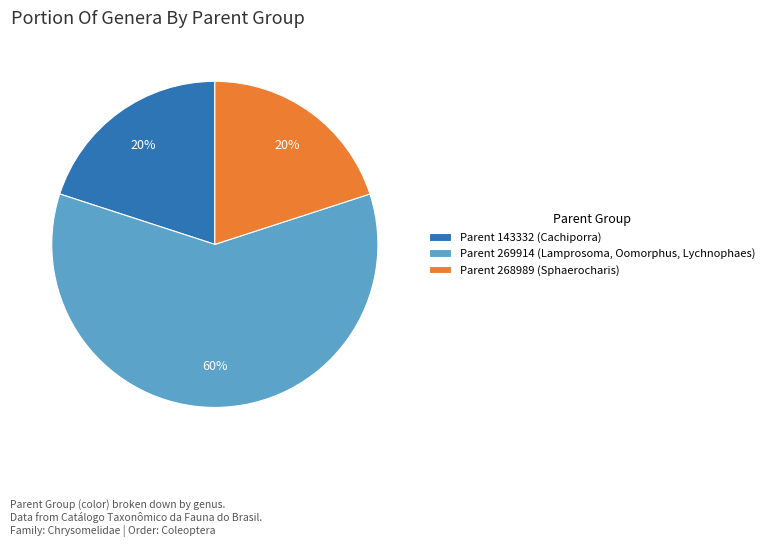

Does Parent 143332 (Cachiporra) represent more than half of the total?

No